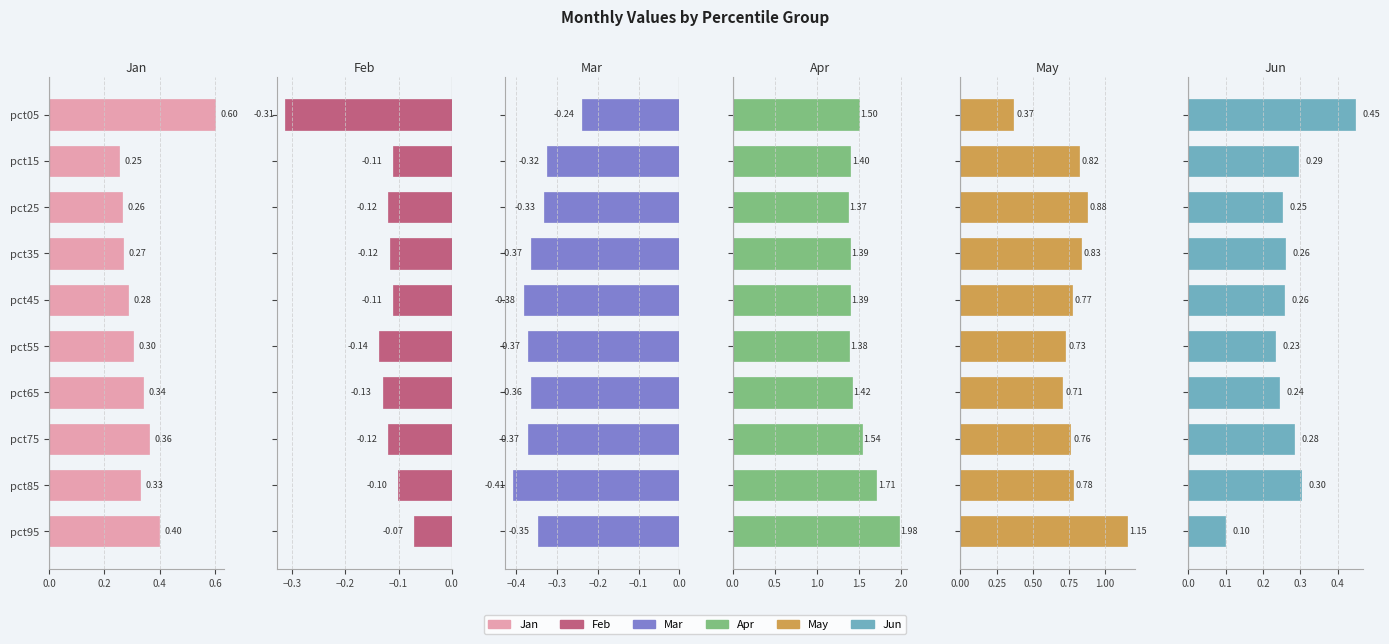

At how many categories does at least one series exceed 0?

10